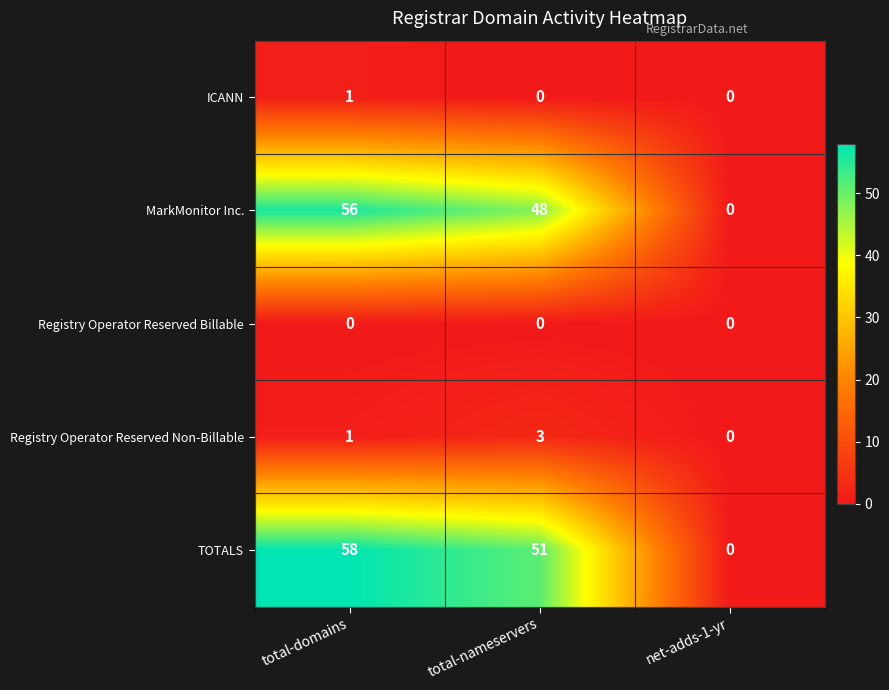

What is the difference between the Registry Operator Reserved Non-Billable values at total-nameservers and net-adds-1-yr?

3